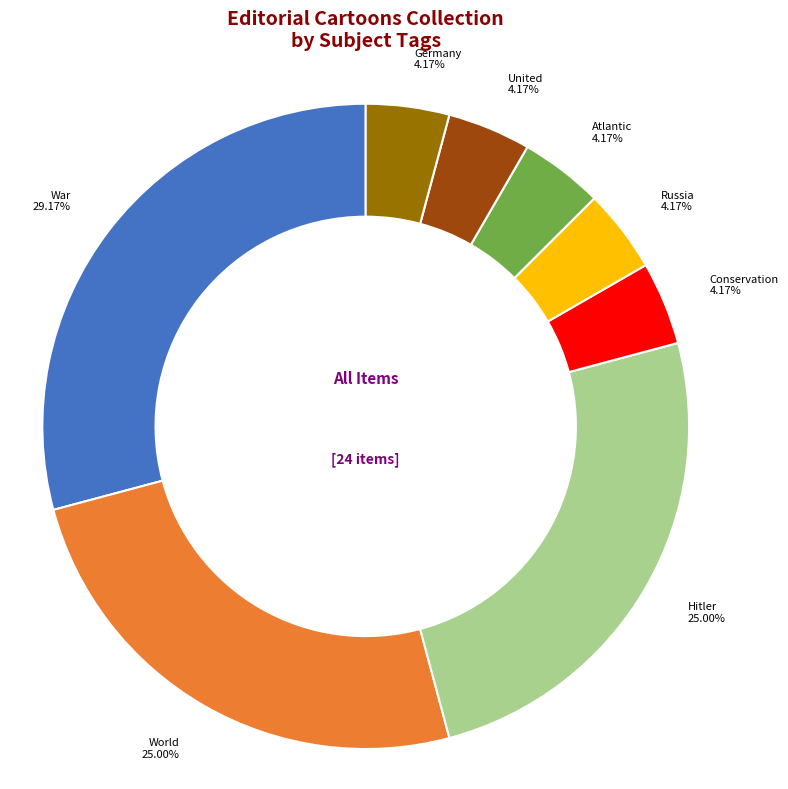

Is there any slice that represents more than half of the pie?

No